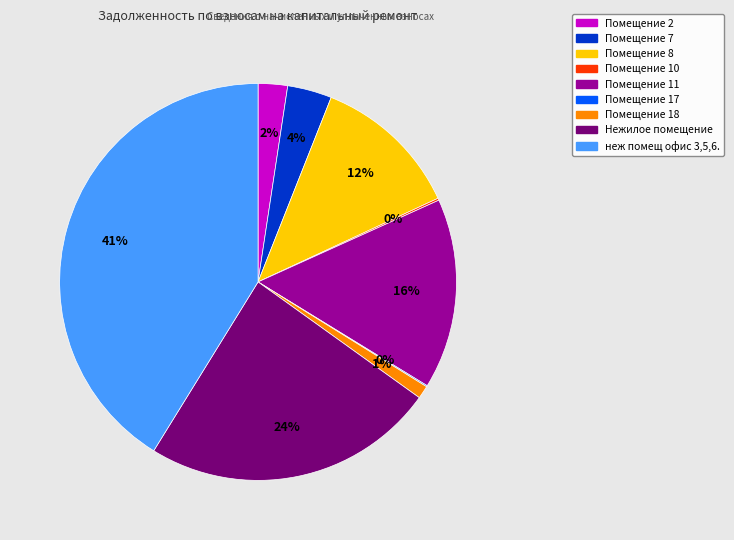

To the nearest percent, what is the combined percentage of Помещение 18 and Помещение 7?

5%